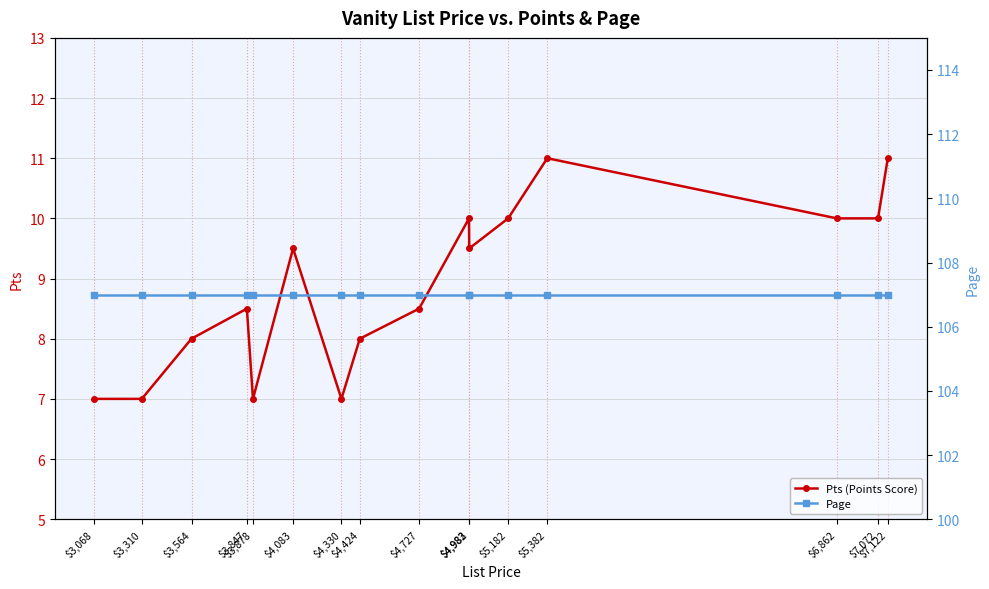

Which series has the largest range (max minus min)?

Pts (Points Score)